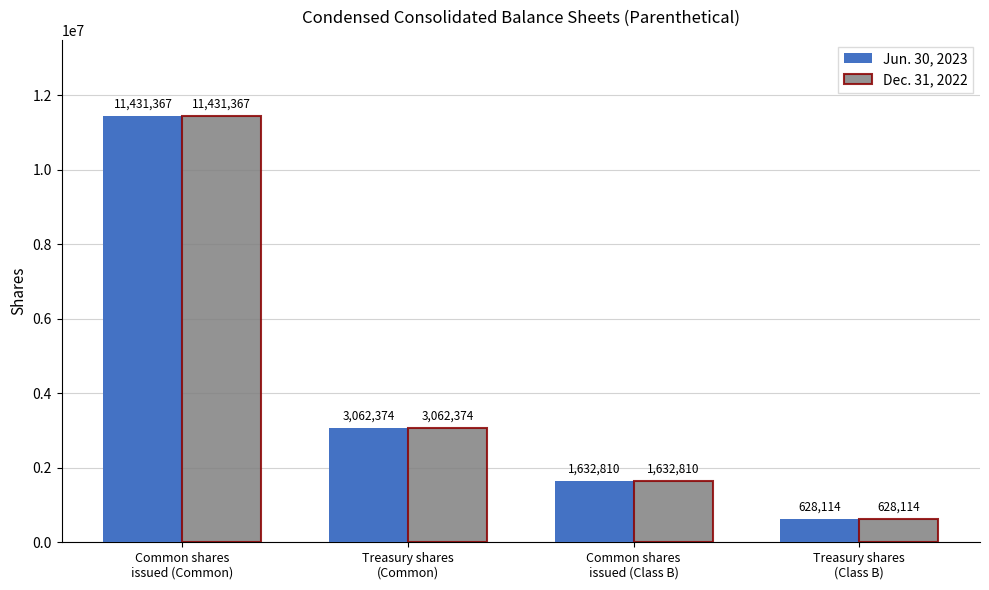

Reading left to right, list all the values displayed in this chart.

Jun. 30, 2023: 11431367	3062374	1632810	628114
Dec. 31, 2022: 11431367	3062374	1632810	628114